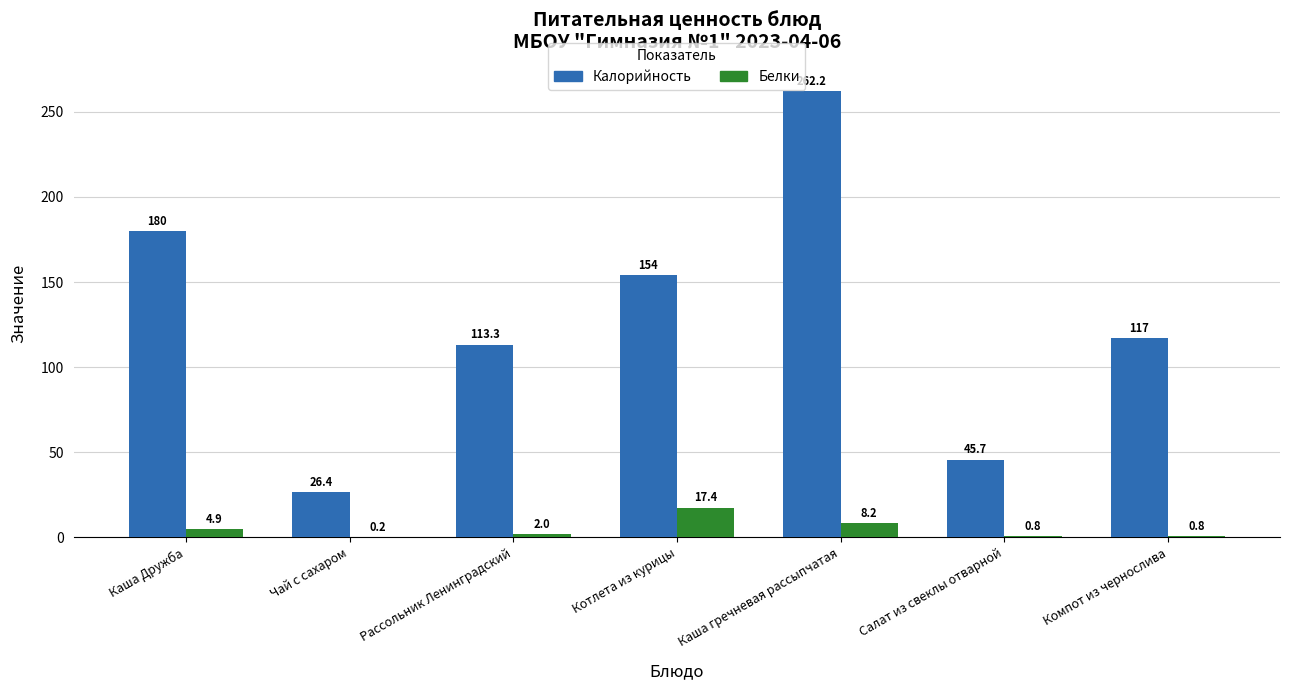

What is the greatest value displayed?

262.2